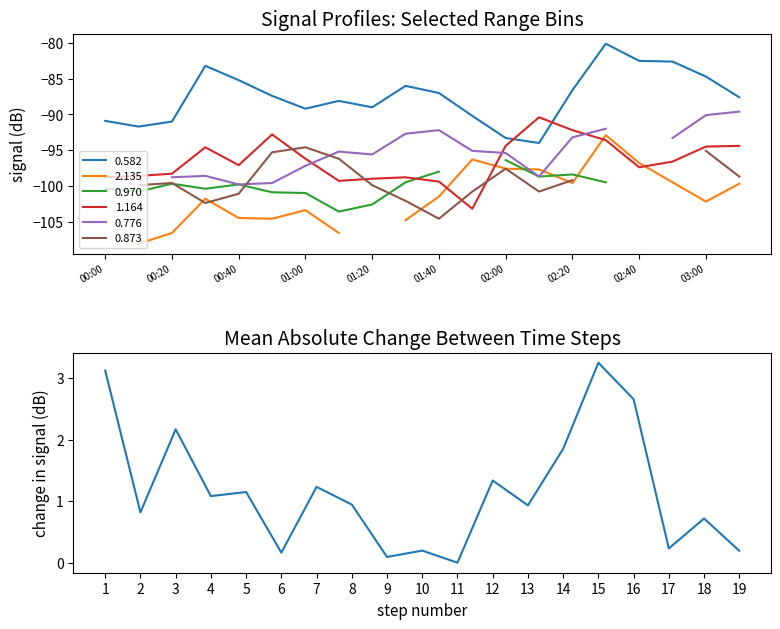

What is the lowest value of the 1.164 series?

-103.2